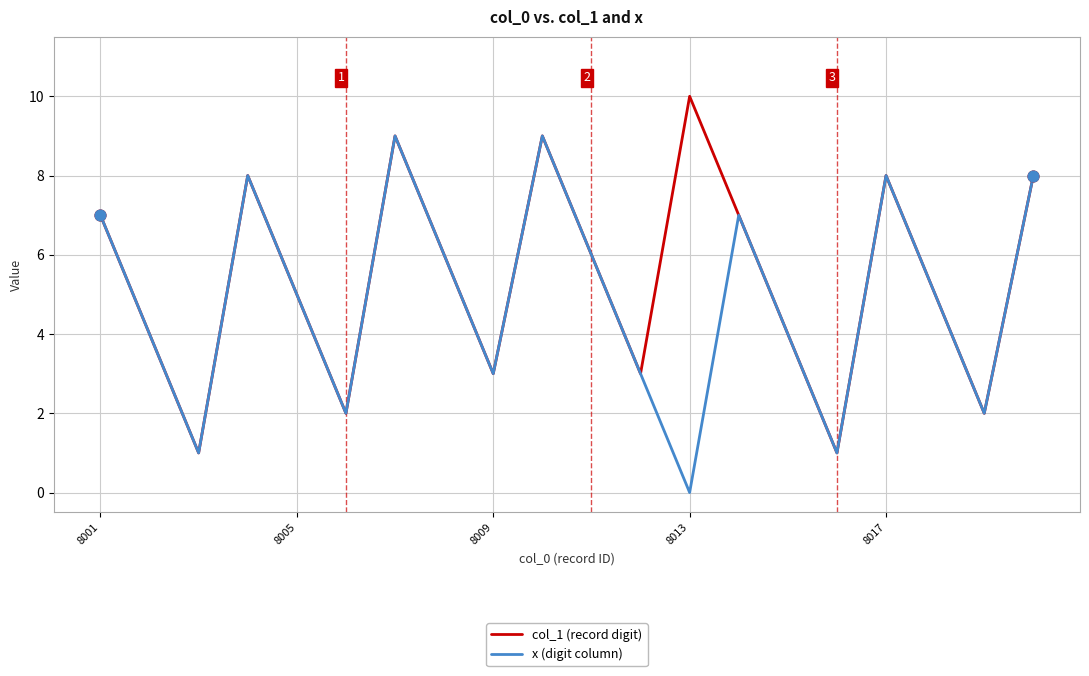

What are all the series names shown in the legend?

col_1 (record digit), x (digit column)